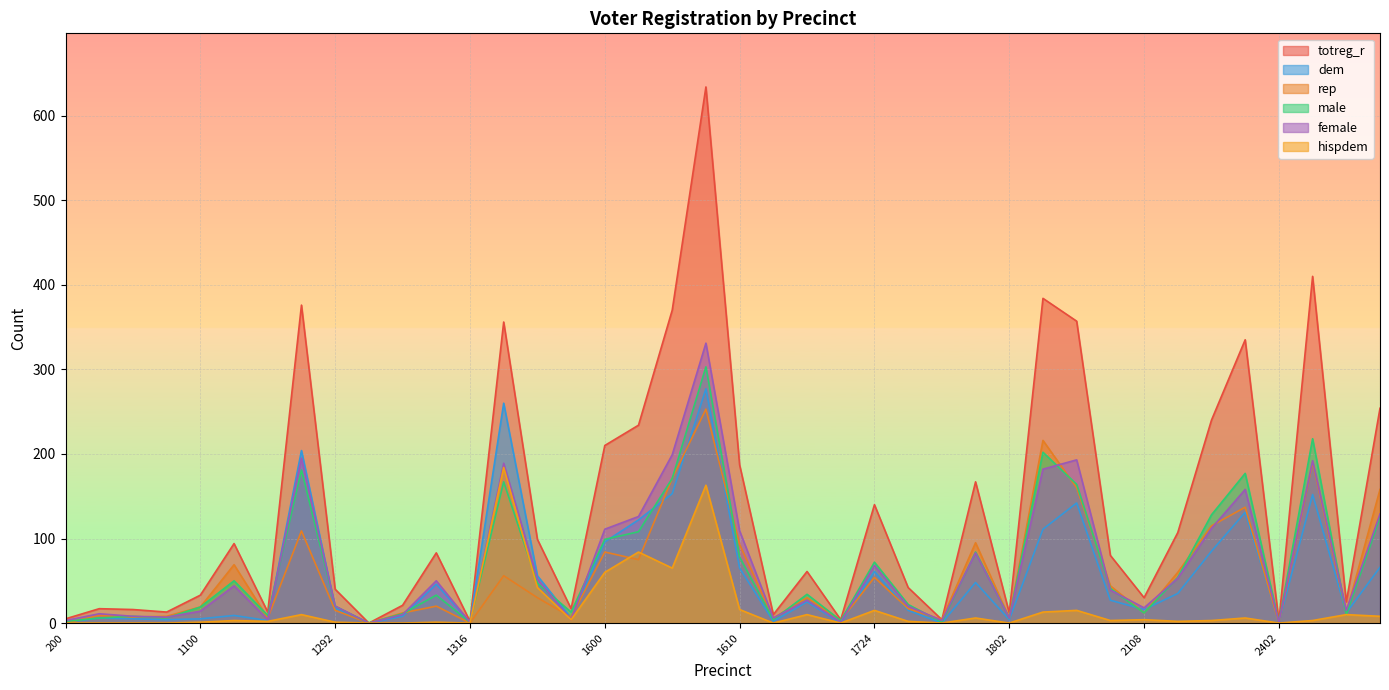

What is the label of the 36th point from the right?

1110